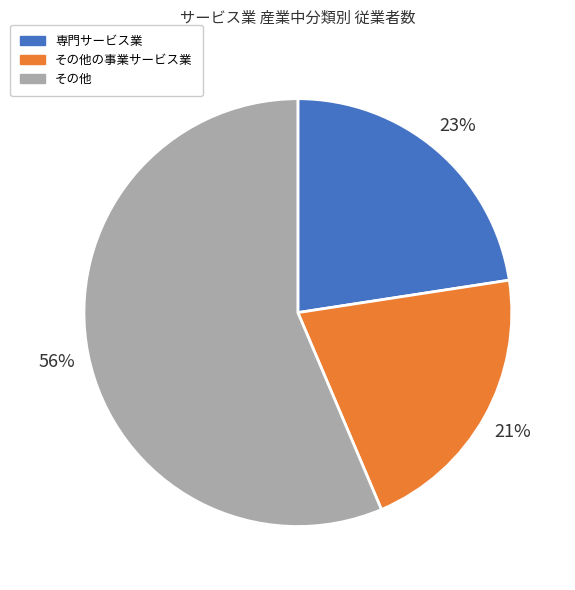

Is the sum of その他の事業サービス業 and その他 greater than half?

Yes